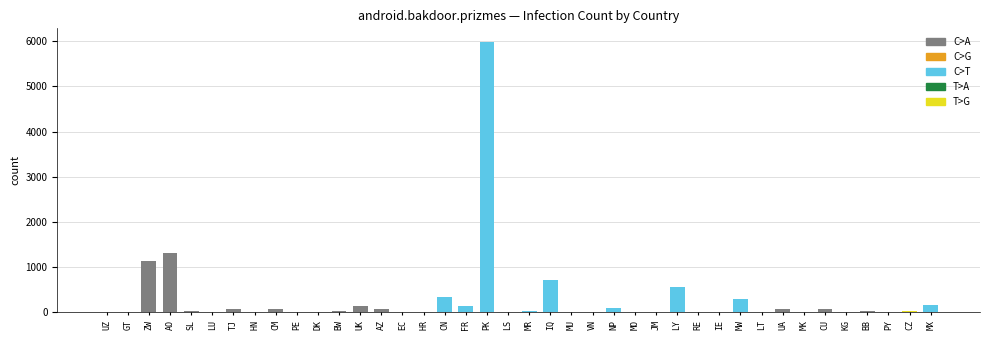

Is it true that the value at KG is 13?

True